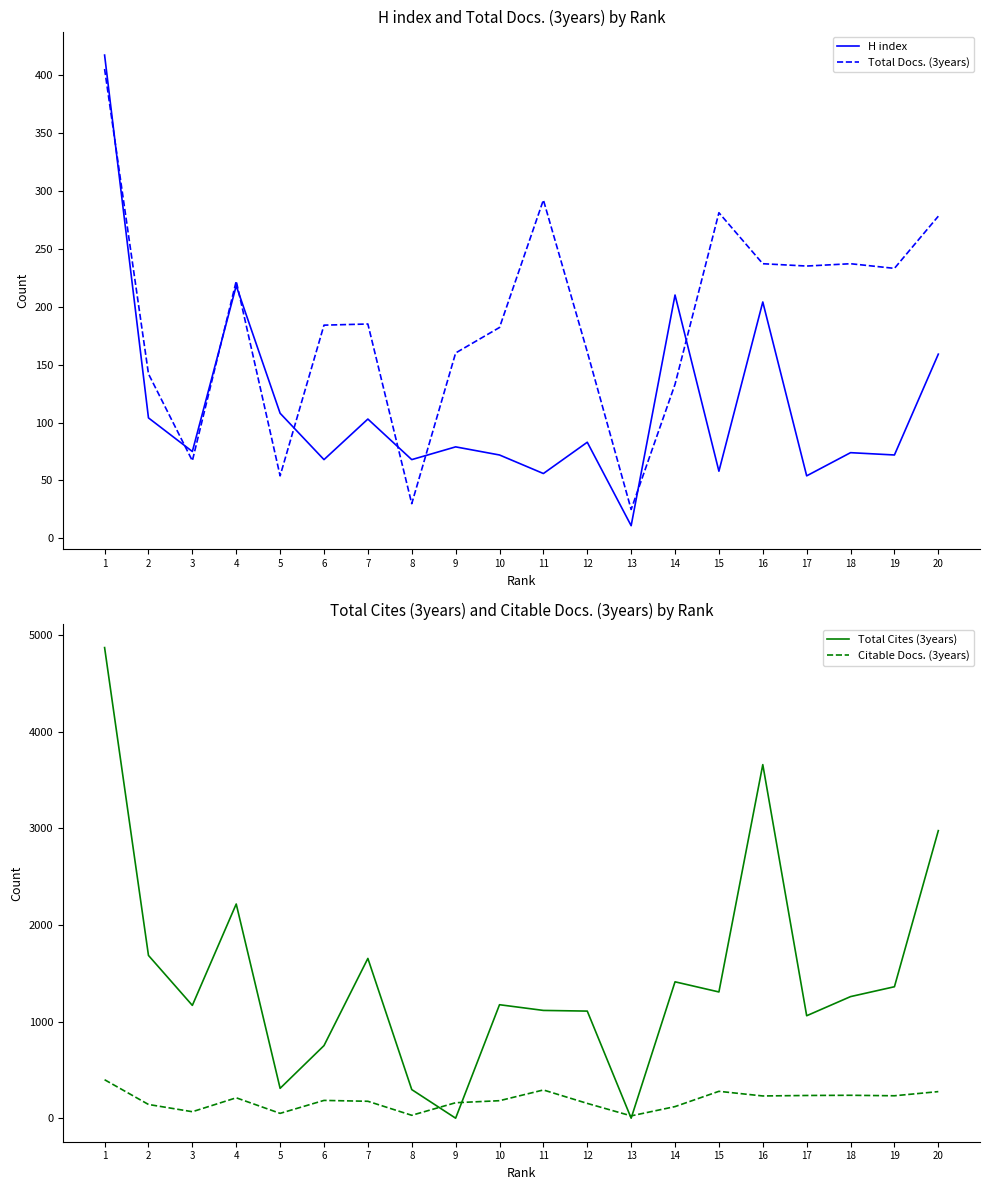

List the series in order of their peak value, lowest first.

Citable Docs. (3years), Total Docs. (3years), H index, Total Cites (3years)